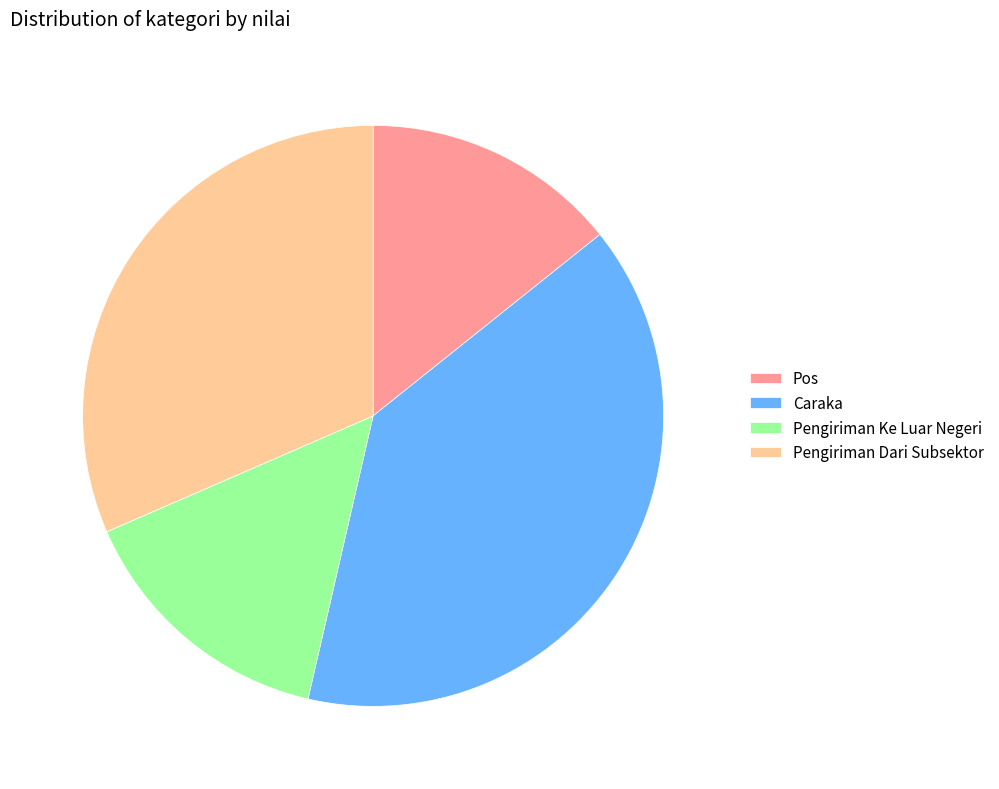

Is there a majority slice in this chart?

No